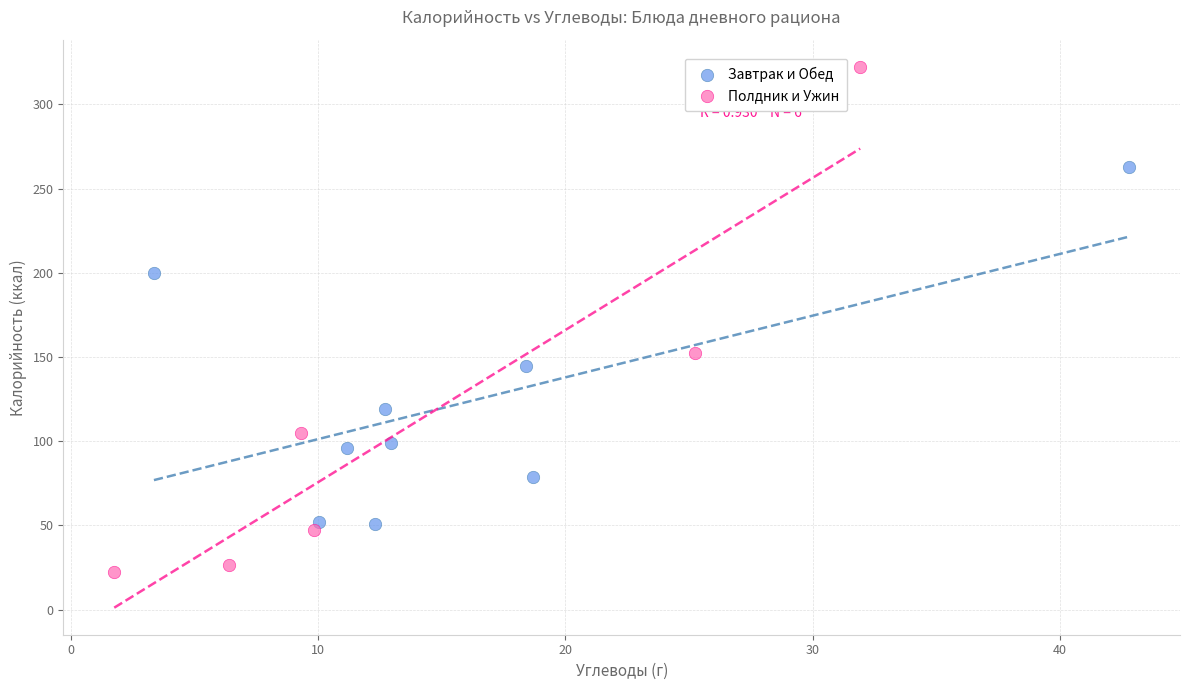

Which series has the widest spread of Y values?

Полдник и Ужин